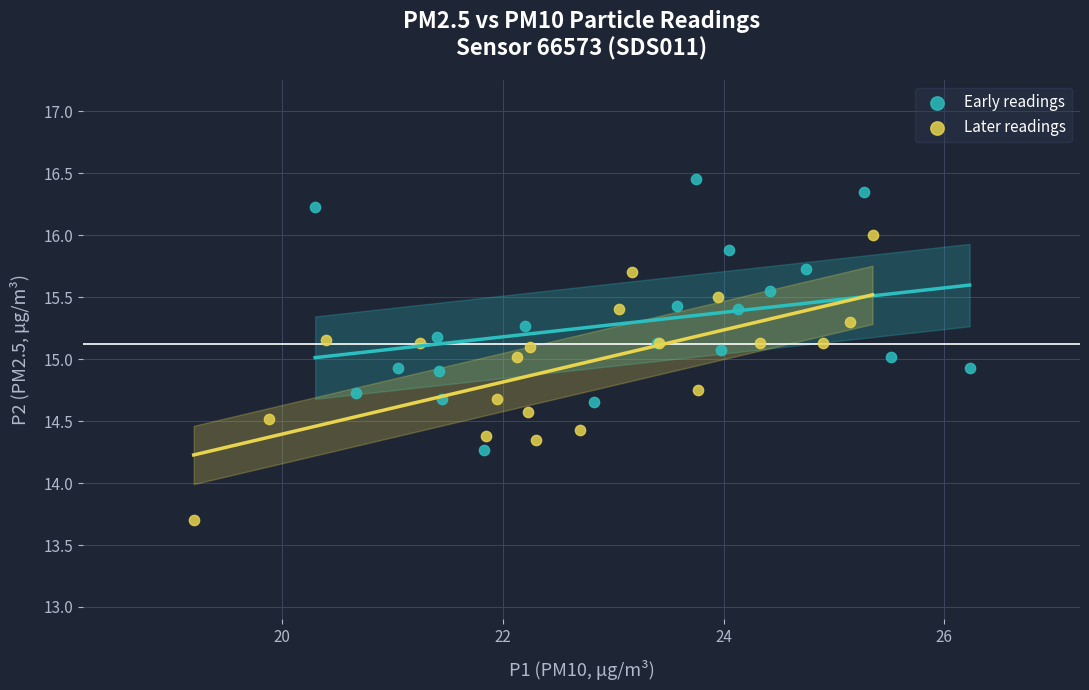

Which series reaches the minimum Y coordinate?

Later readings